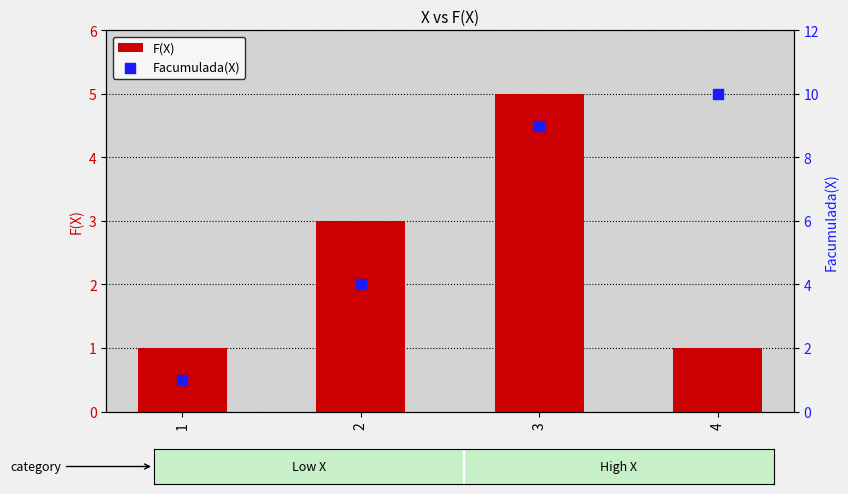

Which series has the widest spread of Y values?

Facumulada(X)